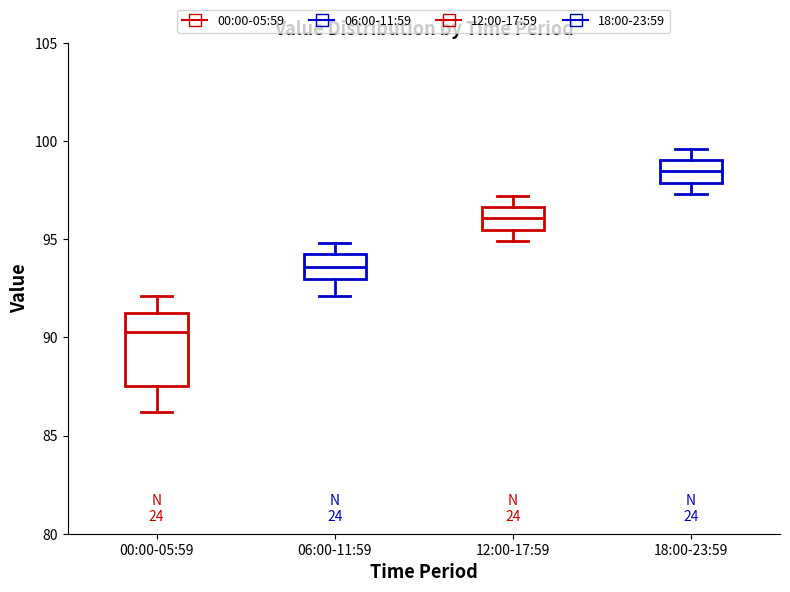

Reading left to right, read every box against the y-axis: the position of its median line, the range the box covers, and the ends of its whiskers. The values are not printed on the chart, so give them approximately, as read against the axis.

00:00-05:59: median 90.5, box 87.5 to 91.0, whiskers 86.0 to 92.0
06:00-11:59: median 93.5, box 93.0 to 94.0, whiskers 92.0 to 95.0
12:00-17:59: median 96.0, box 95.5 to 96.5, whiskers 95.0 to 97.0
18:00-23:59: median 98.5, box 98.0 to 99.0, whiskers 97.5 to 99.5